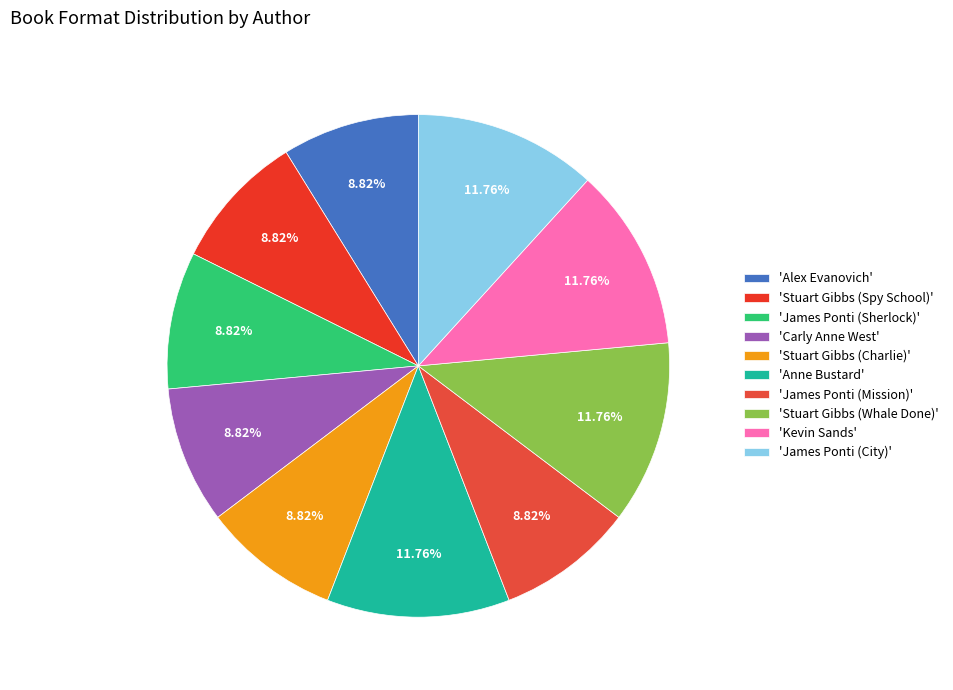

How many slices are in this pie chart?

10